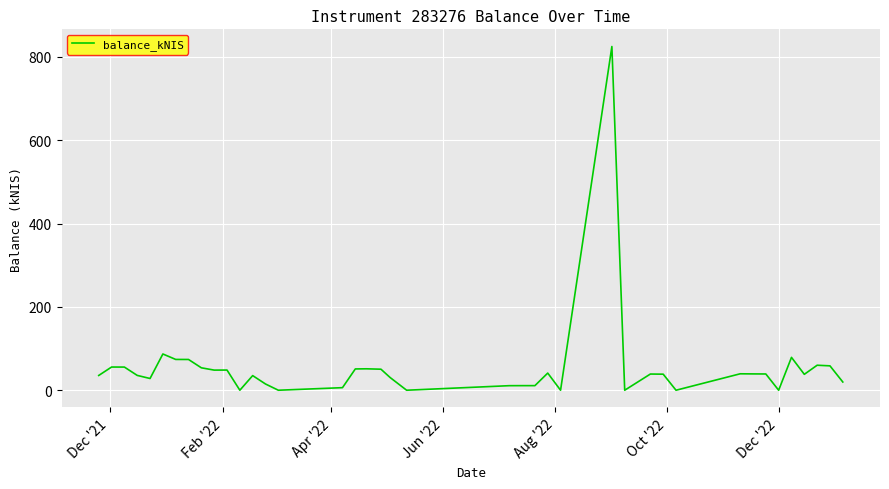

How many lines are shown in the chart?

1